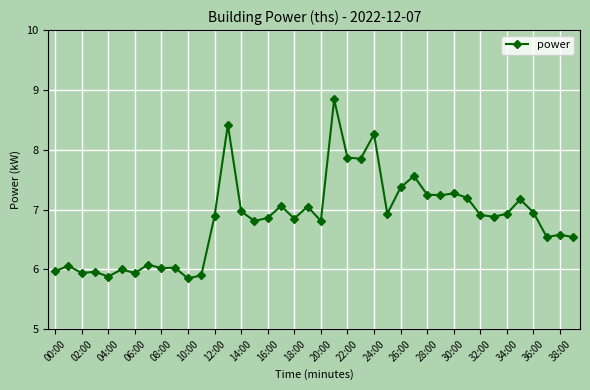

What is the greatest value displayed?

8.8